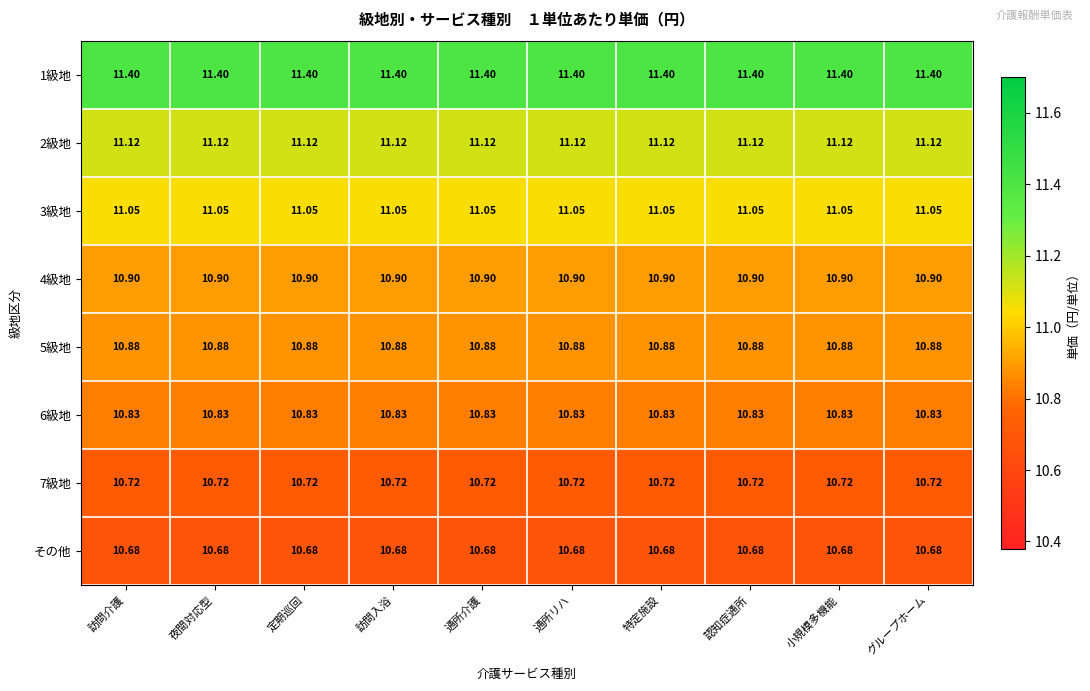

Is the value of 5級地 at 訪問入浴 greater than the value of 3級地 at 定期巡回?

No